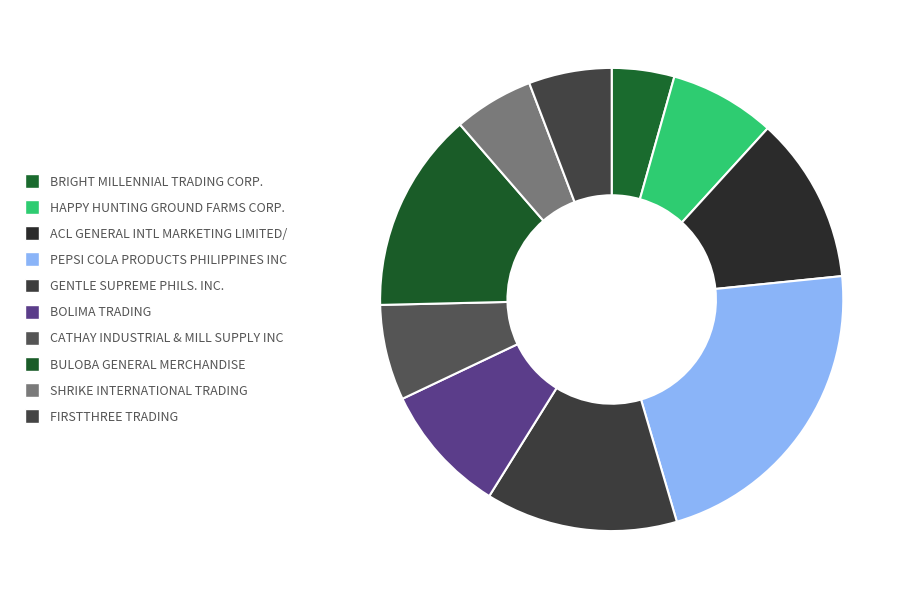

Which has a higher value, BOLIMA TRADING or CATHAY INDUSTRIAL & MILL SUPPLY INC?

BOLIMA TRADING